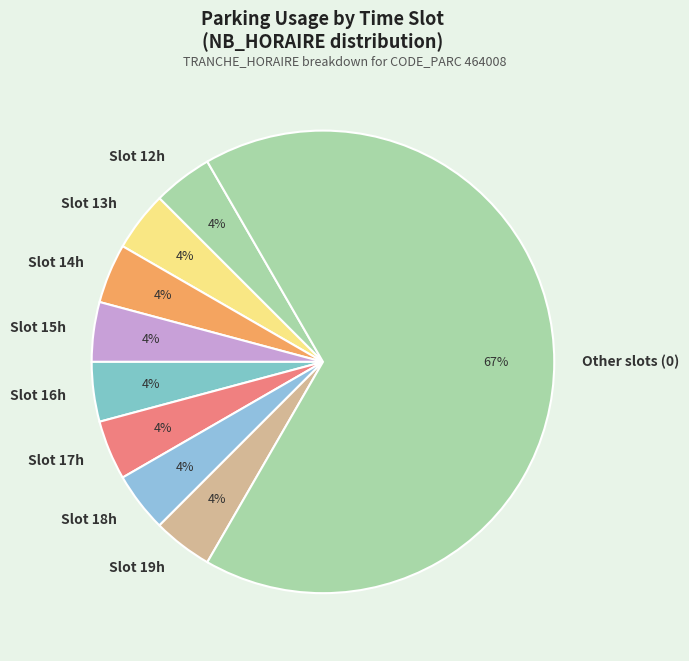

Which slice is the largest?

Other slots (0)